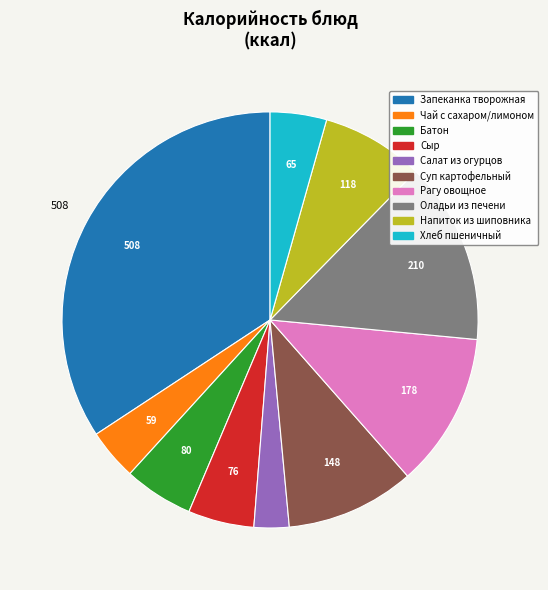

Is there a majority slice in this chart?

No